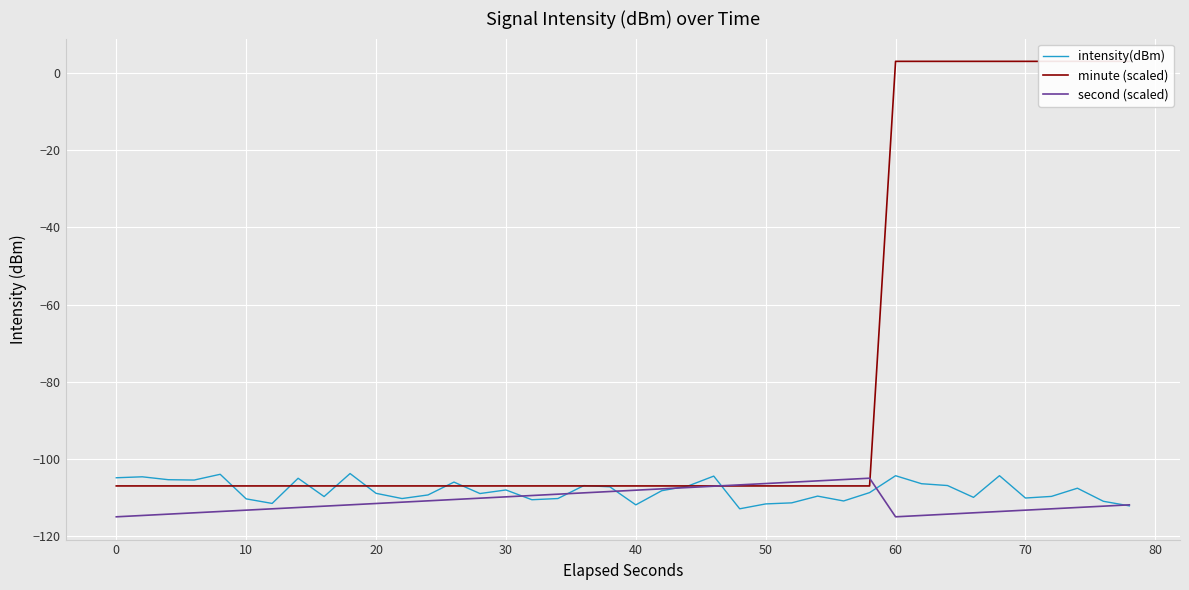

What is the lowest value of the intensity(dBm) series?

-112.9